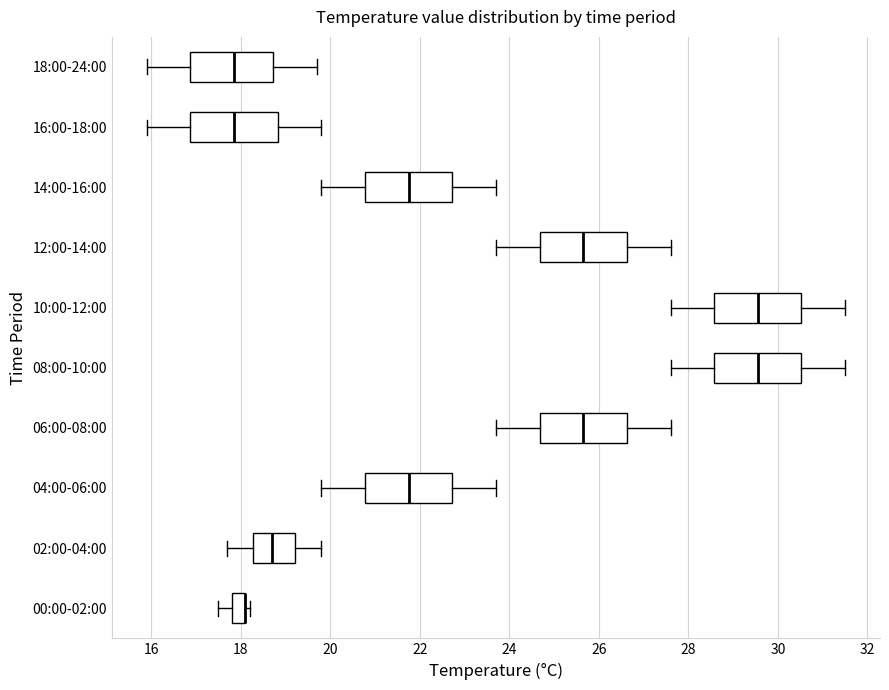

Reading bottom to top, transcribe this box plot: for each box, give where its median line is, the range the box spans, and where its two whiskers end, as read against the x-axis. The values are not printed on the chart, so give them approximately, as read against the axis.

00:00-02:00: median 18.2 (drawn on the box's right edge), box 17.8 to 18.2, whiskers 17.6 to 18.2 (just right of the box's right edge)
02:00-04:00: median 18.8, box 18.2 to 19.2, whiskers 17.8 to 19.8
04:00-06:00: median 21.8, box 20.8 to 22.8, whiskers 19.8 to 23.8
06:00-08:00: median 25.6, box 24.6 to 26.6, whiskers 23.8 to 27.6
08:00-10:00: median 29.6, box 28.6 to 30.6, whiskers 27.6 to 31.6
10:00-12:00: median 29.6, box 28.6 to 30.6, whiskers 27.6 to 31.6
12:00-14:00: median 25.6, box 24.6 to 26.6, whiskers 23.8 to 27.6
14:00-16:00: median 21.8, box 20.8 to 22.8, whiskers 19.8 to 23.8
16:00-18:00: median 17.8, box 16.8 to 18.8, whiskers 16.0 to 19.8
18:00-24:00: median 17.8, box 16.8 to 18.8, whiskers 16.0 to 19.8